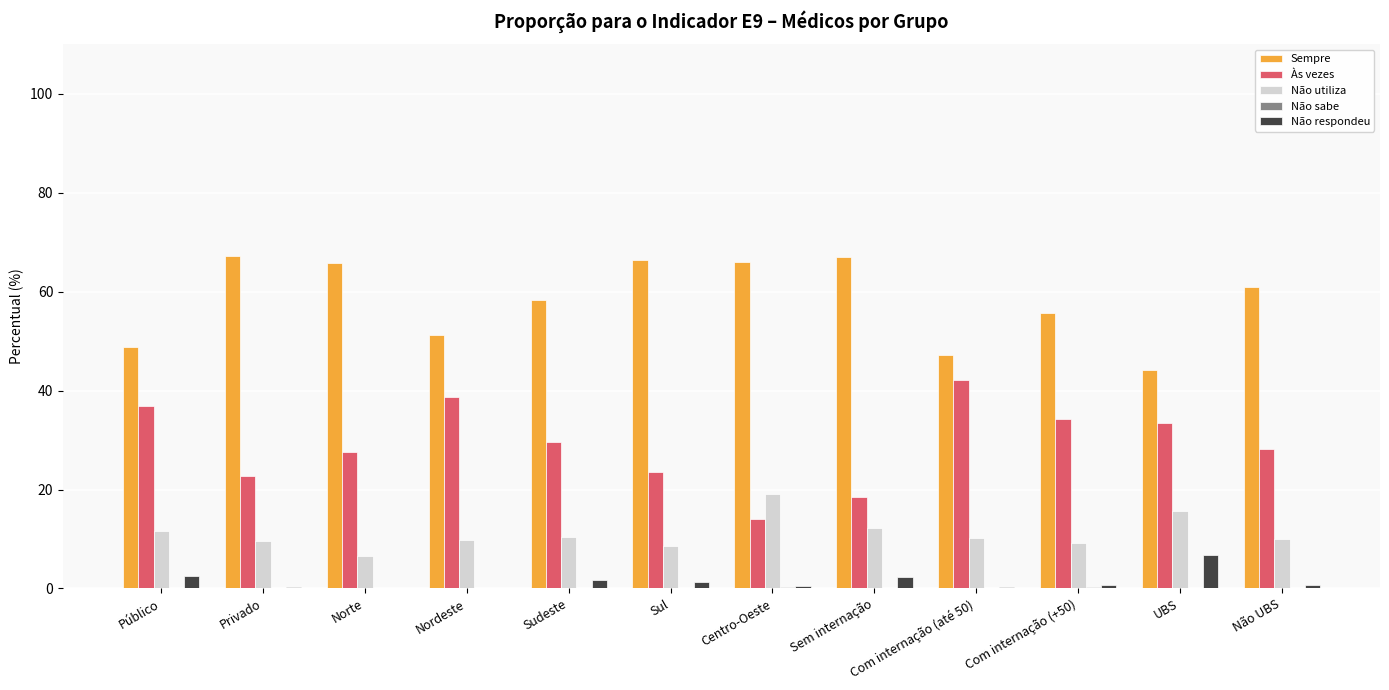

What is the maximum value for Sempre?

67.3